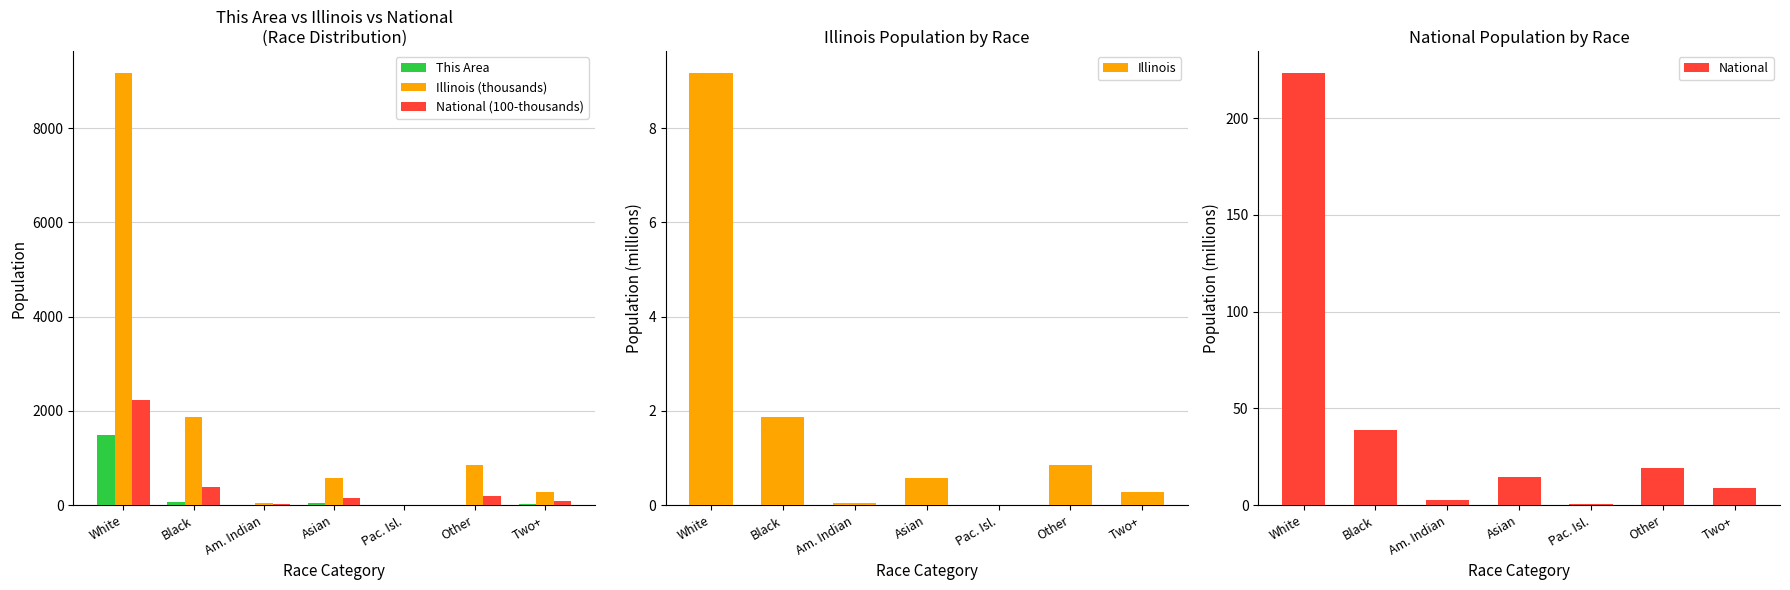

What position from the left is Black?

2